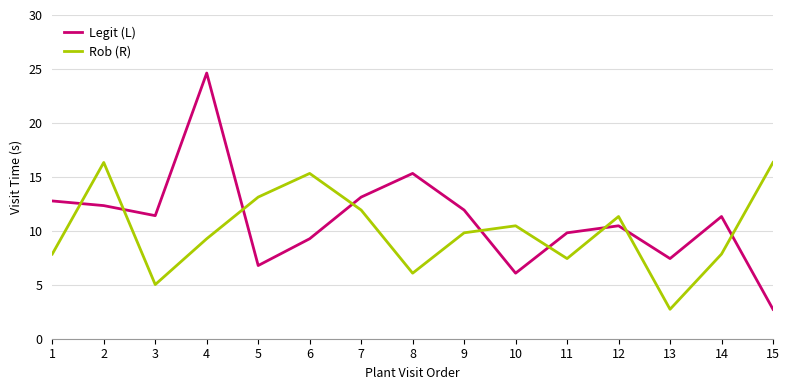

What are all the series names shown in the legend?

Legit (L), Rob (R)